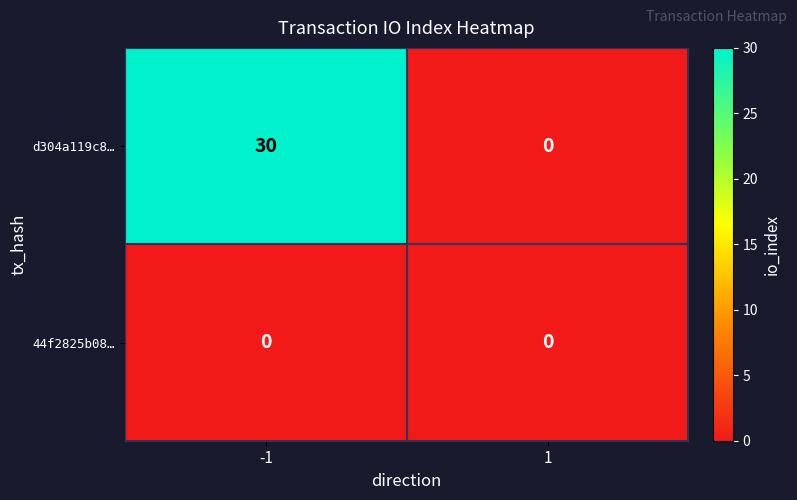

Reading right to left, transcribe all the data shown in this chart.

d304a119c8…: 1=0	-1=30
44f2825b08…: 1=0	-1=0